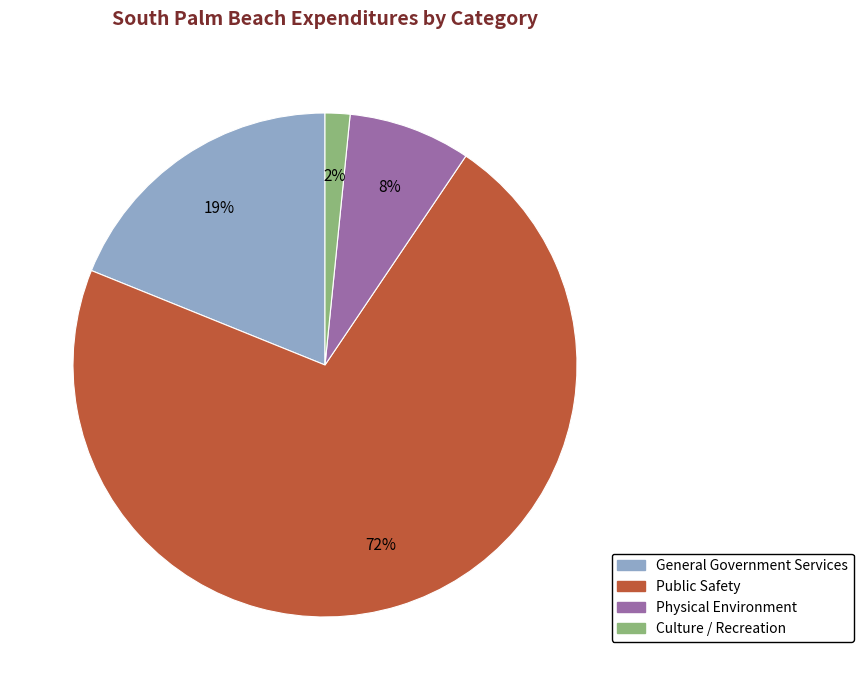

Is there a majority slice in this chart?

Yes